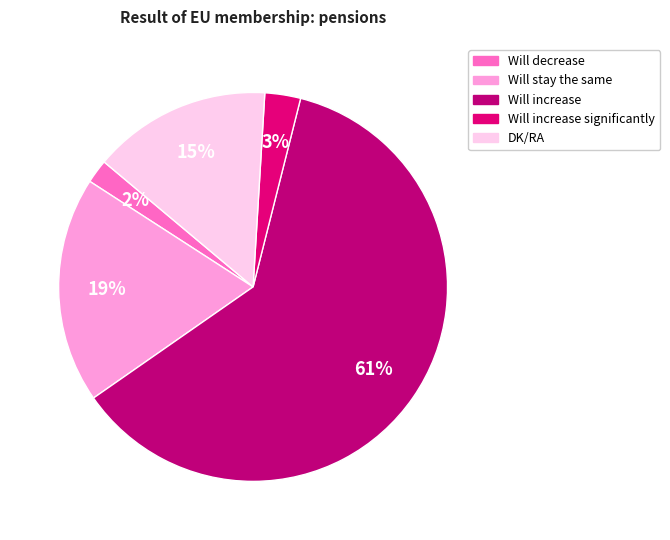

Which category accounts for the majority?

Will increase